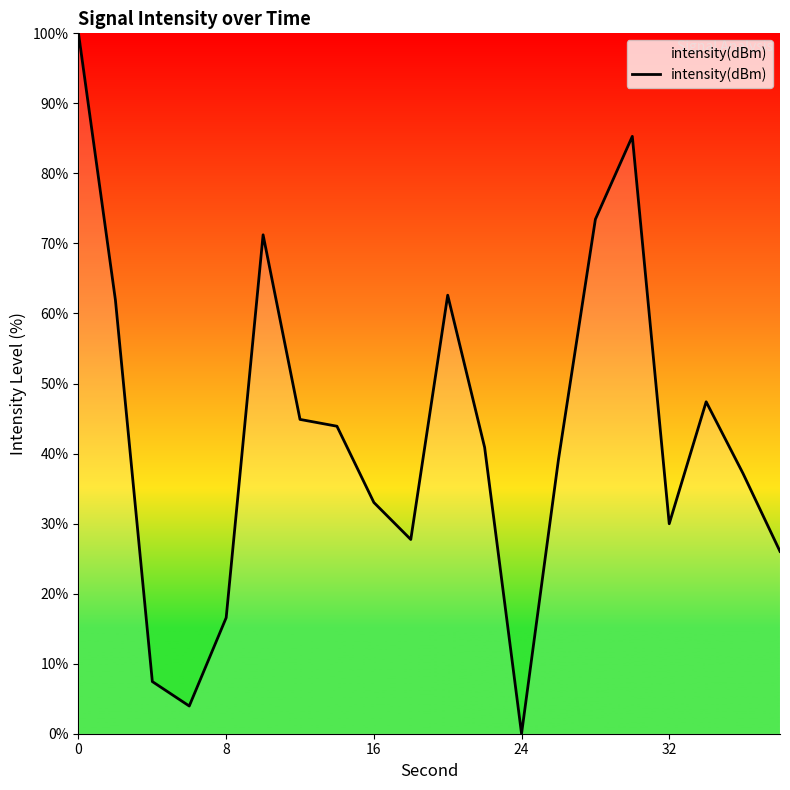

True or false: there are more than 0 points higher than both neighbors.

True